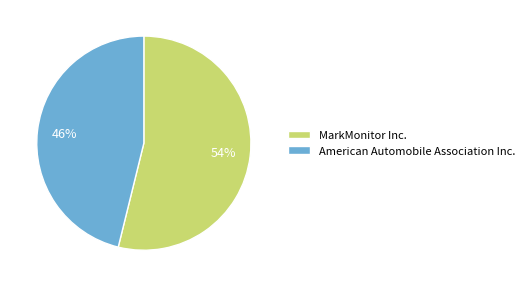

The MarkMonitor Inc. slice represents 54% of the pie. True or false?

True